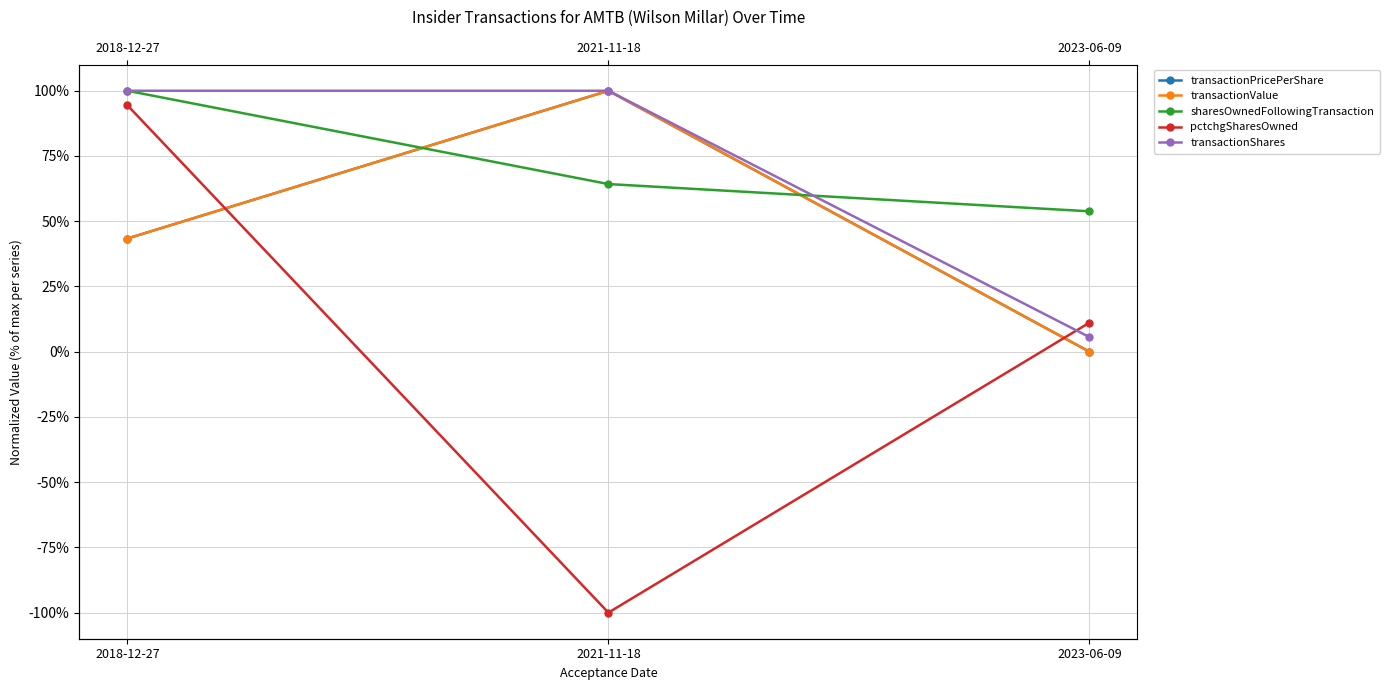

Is it true that transactionShares equals 100.0 at 2021-11-18?

True